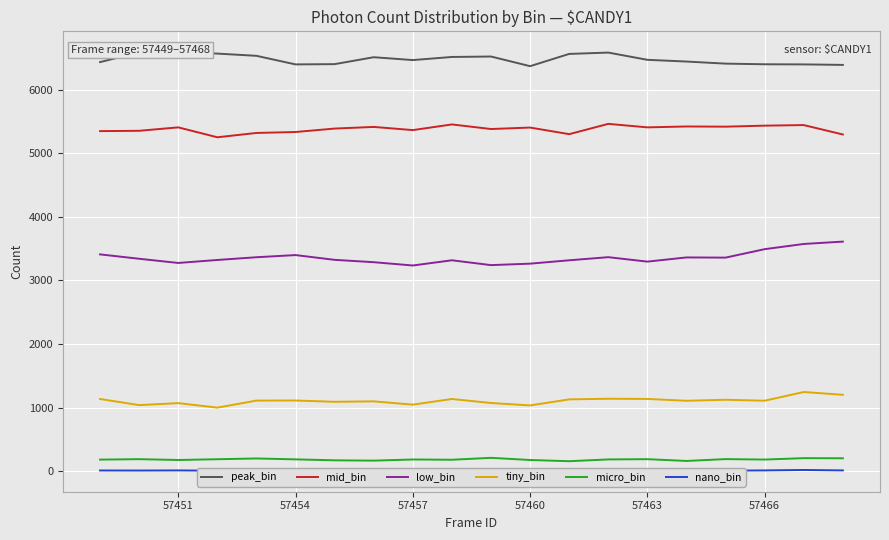

Reading left to right, what are all the values shown in this chart?

peak_bin: 6436	6589	6591	6570	6535	6400	6404	6513	6468	6517	6524	6372	6565	6586	6472	6445	6412	6402	6400	6392
mid_bin: 5350	5355	5409	5253	5321	5336	5390	5416	5366	5455	5383	5406	5302	5464	5409	5423	5420	5436	5445	5297
low_bin: 3410	3341	3275	3322	3365	3399	3324	3287	3235	3317	3241	3264	3317	3366	3296	3362	3359	3492	3574	3611
tiny_bin: 1134	1038	1069	998	1109	1110	1090	1097	1045	1134	1071	1033	1128	1138	1135	1106	1122	1107	1244	1200
micro_bin: 180	187	174	186	198	184	169	164	182	178	208	174	155	183	187	159	188	181	203	201
nano_bin: 9	8	10	5	11	6	7	9	9	7	4	9	7	7	5	10	6	10	17	10